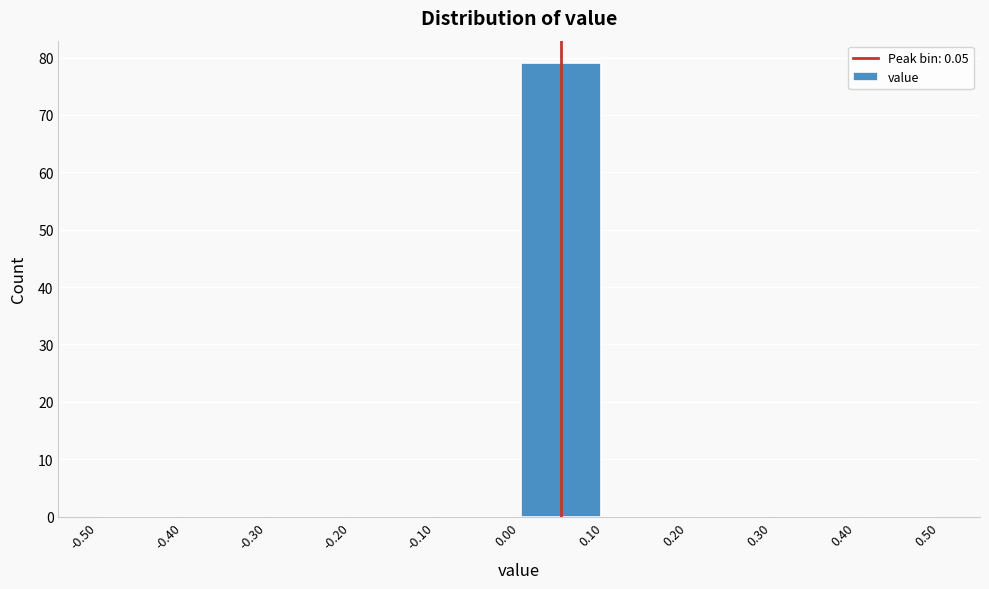

Reading left to right, list every bar in this chart as the range it spans on the x-axis followed by its height. The values are not printed on the chart, so give them approximately, as read against the axis.

-0.50 to -0.40: 0
-0.40 to -0.30: 0
-0.30 to -0.20: 0
-0.20 to -0.10: 0
-0.10 to 0.00: 0
0.00 to 0.10: 79
0.10 to 0.20: 0
0.20 to 0.30: 0
0.30 to 0.40: 0
0.40 to 0.50: 0